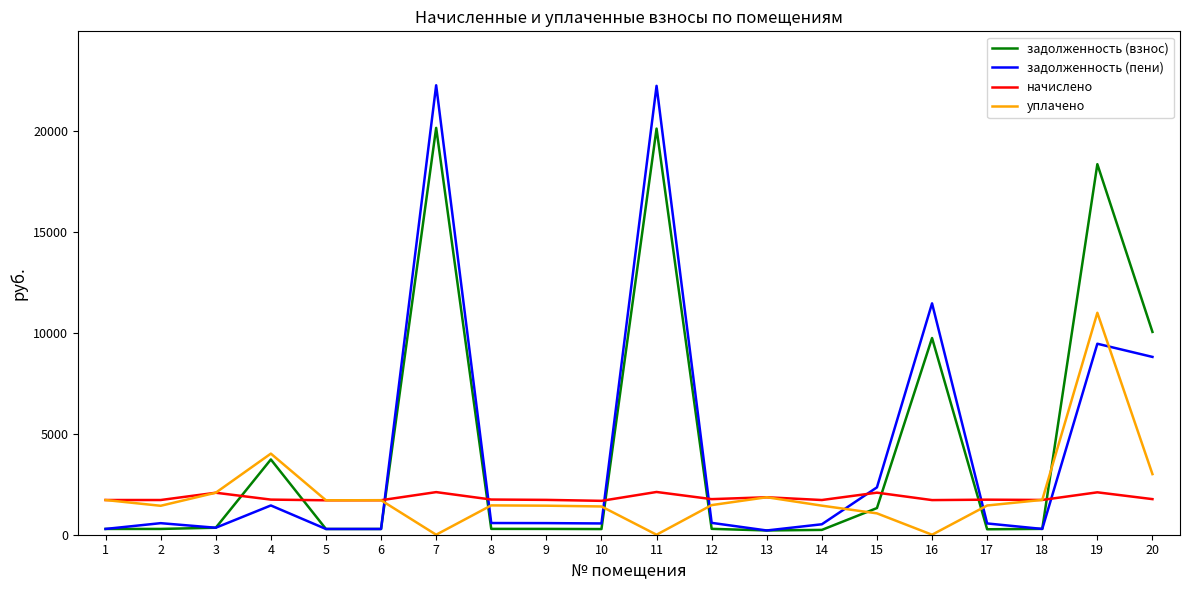

How many distinct data groups are displayed?

4